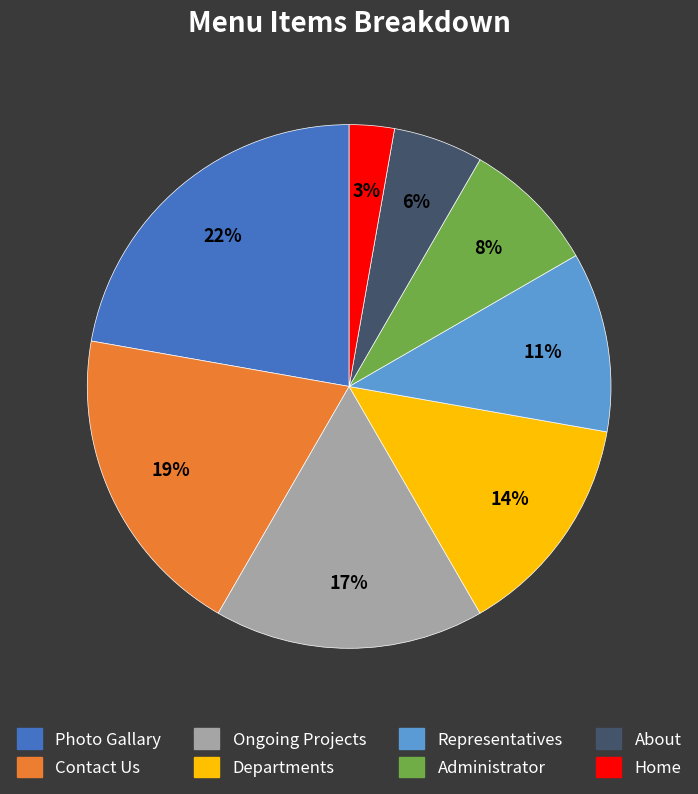

How many segments does this pie chart have?

8